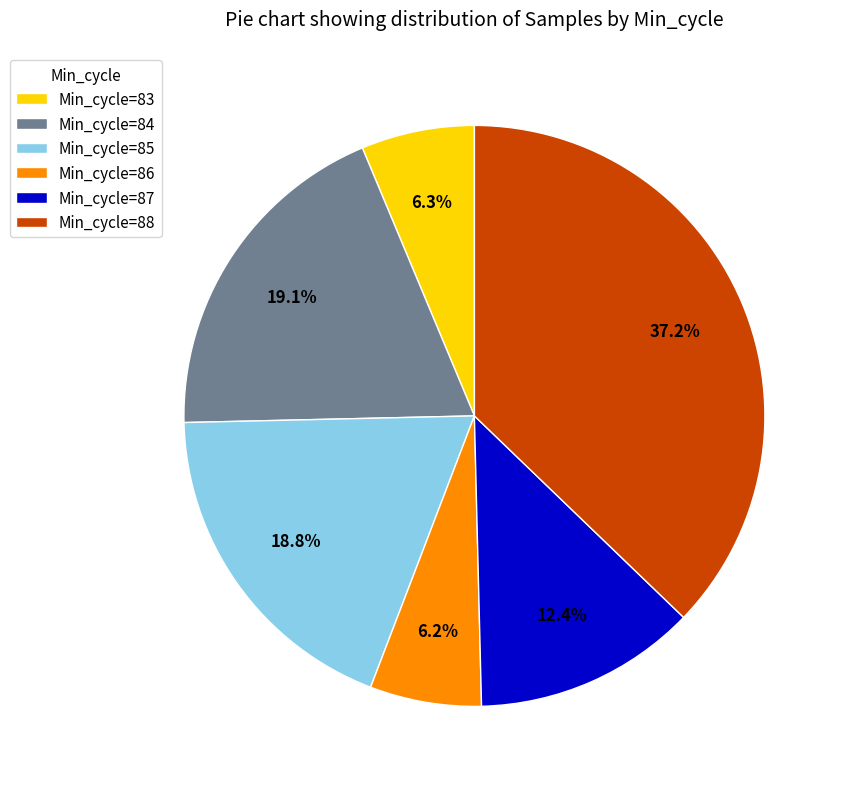

How much of the chart is everything except Min_cycle=87?

87.6%